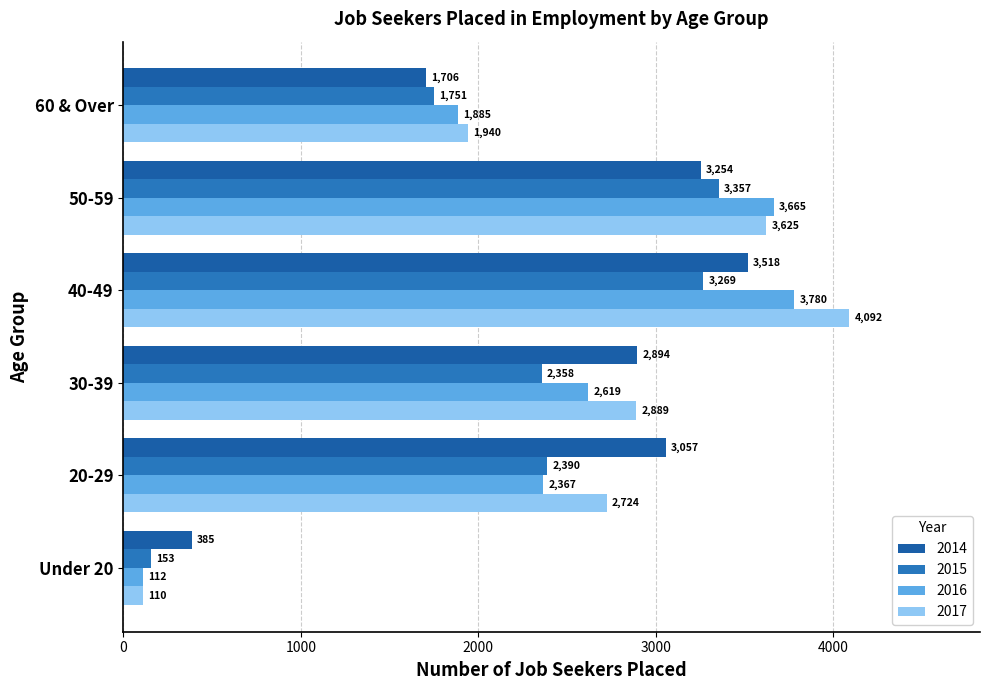

Reading left to right, what are all the values shown in this chart?

2014: 385	3057	2894	3518	3254	1706
2015: 153	2390	2358	3269	3357	1751
2016: 112	2367	2619	3780	3665	1885
2017: 110	2724	2889	4092	3625	1940